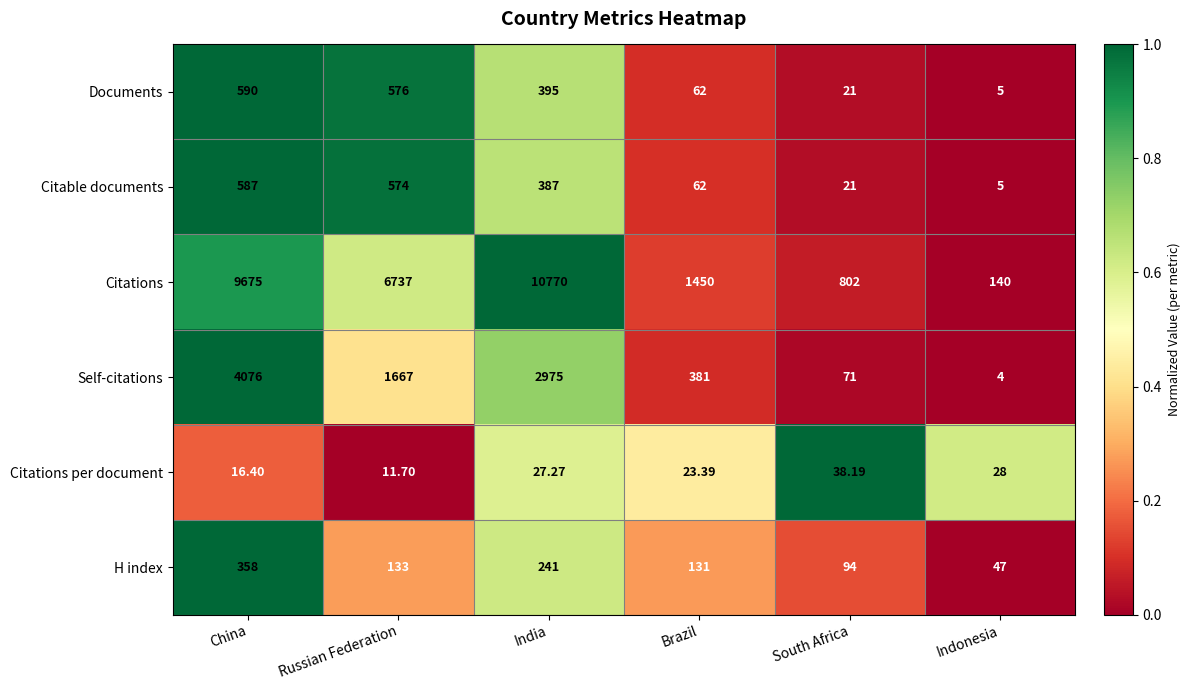

Which series changed the most between China and India?

Self-citations